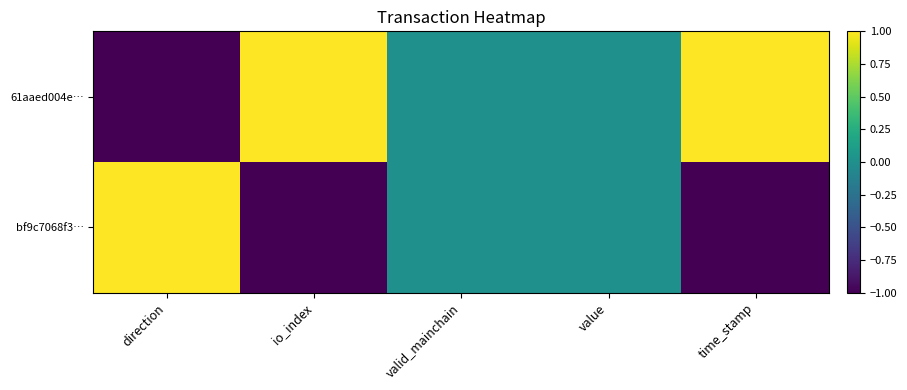

Which series has the largest total across all categories?

61aaed004e…